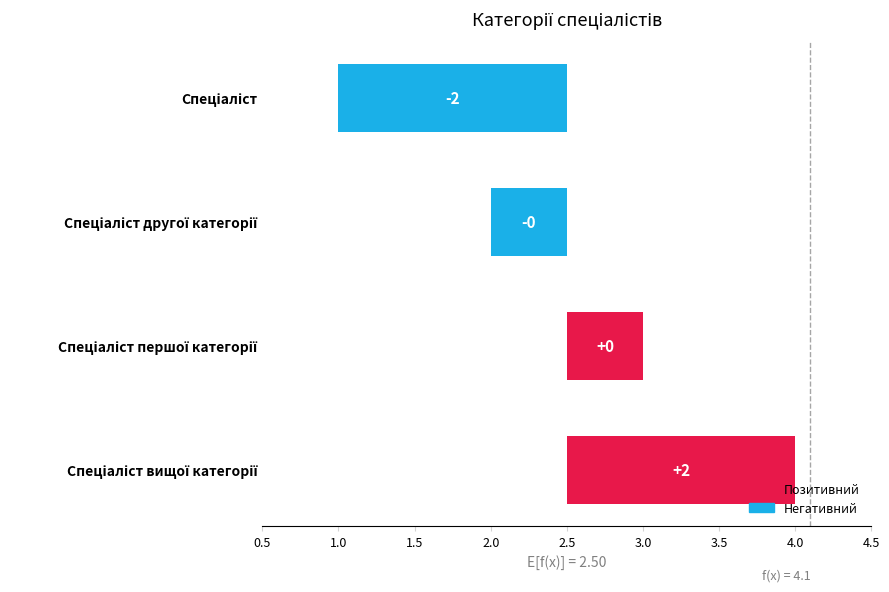

What position from the left is Спеціаліст?

1